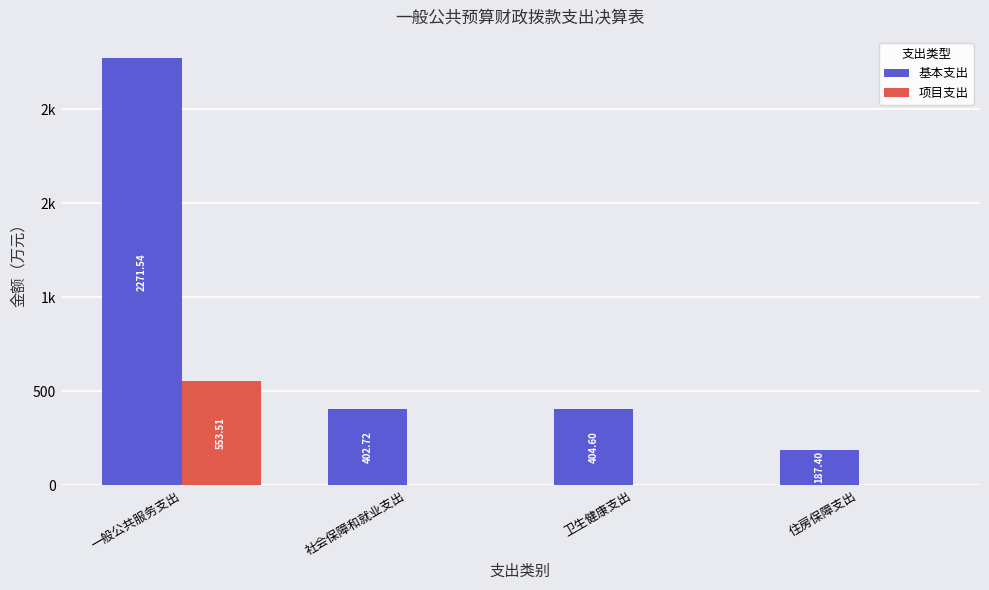

What is the sum of all 项目支出 values?

553.5